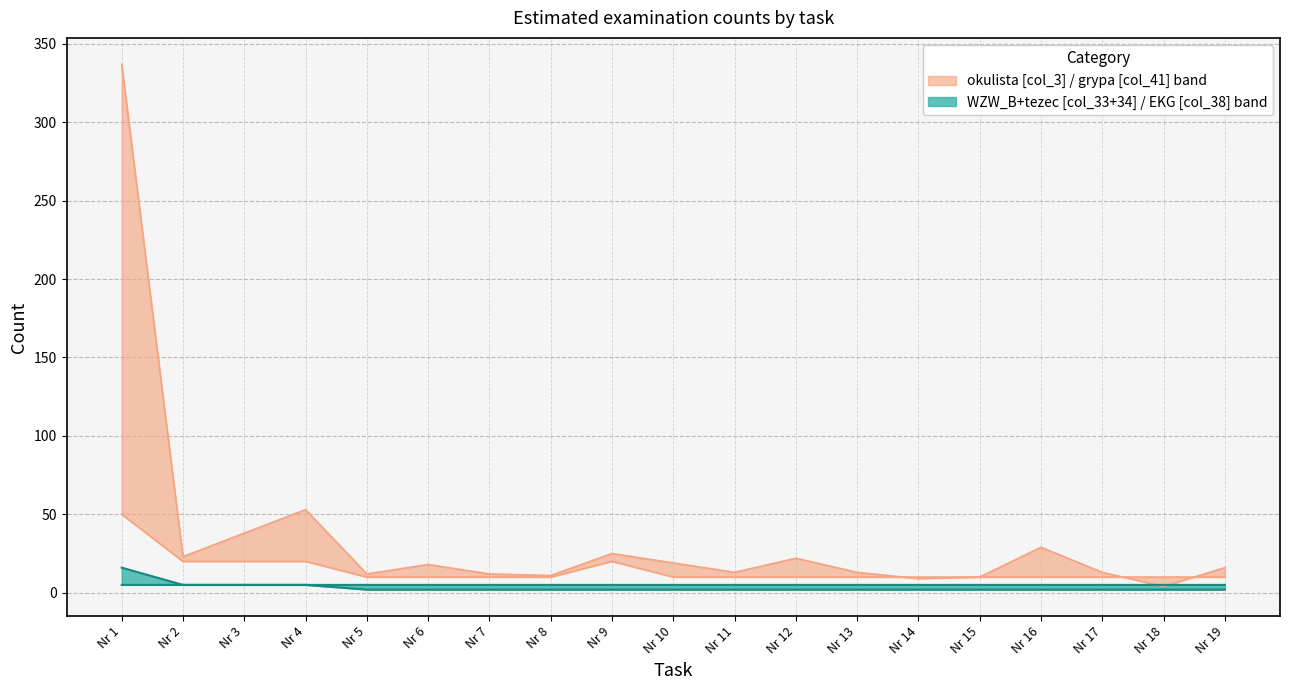

Reading right to left, what are all the values shown in this chart?

okulista (col_3): 16	4	13	29	10	9	13	22	13	19	25	11	12	18	12	53	38	23	337
grypa (col_41): 10	10	10	10	10	10	10	10	10	10	20	10	10	10	10	20	20	20	50
WZW_B (col_33): 5	5	5	5	5	5	5	5	5	5	5	5	5	5	5	5	5	5	16
EKG (col_38): 2	2	2	2	2	2	2	2	2	2	2	2	2	2	2	5	5	5	5